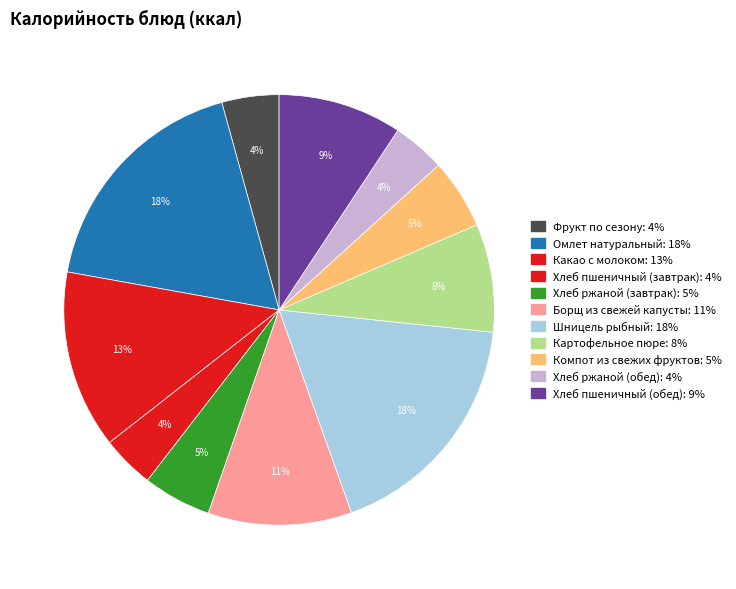

Rank the categories by value from highest to lowest.

Омлет натуральный, Шницель рыбный, Какао с молоком, Борщ из свежей капусты, Хлеб пшеничный (обед), Картофельное пюре, Компот из свежих фруктов, Хлеб ржаной (завтрак), Фрукт по сезону, Хлеб пшеничный (завтрак), Хлеб ржаной (обед)